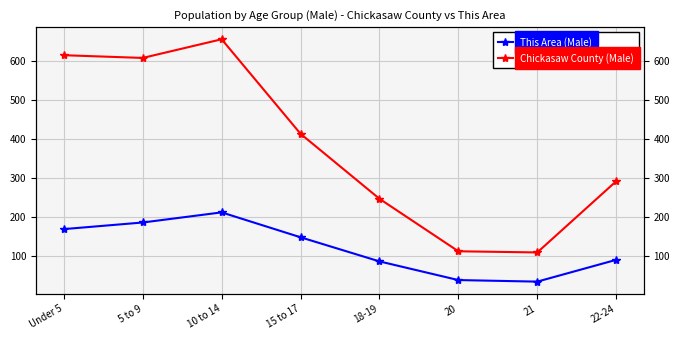

The value of Chickasaw County (Male) at 20 is 62. True or false?

False